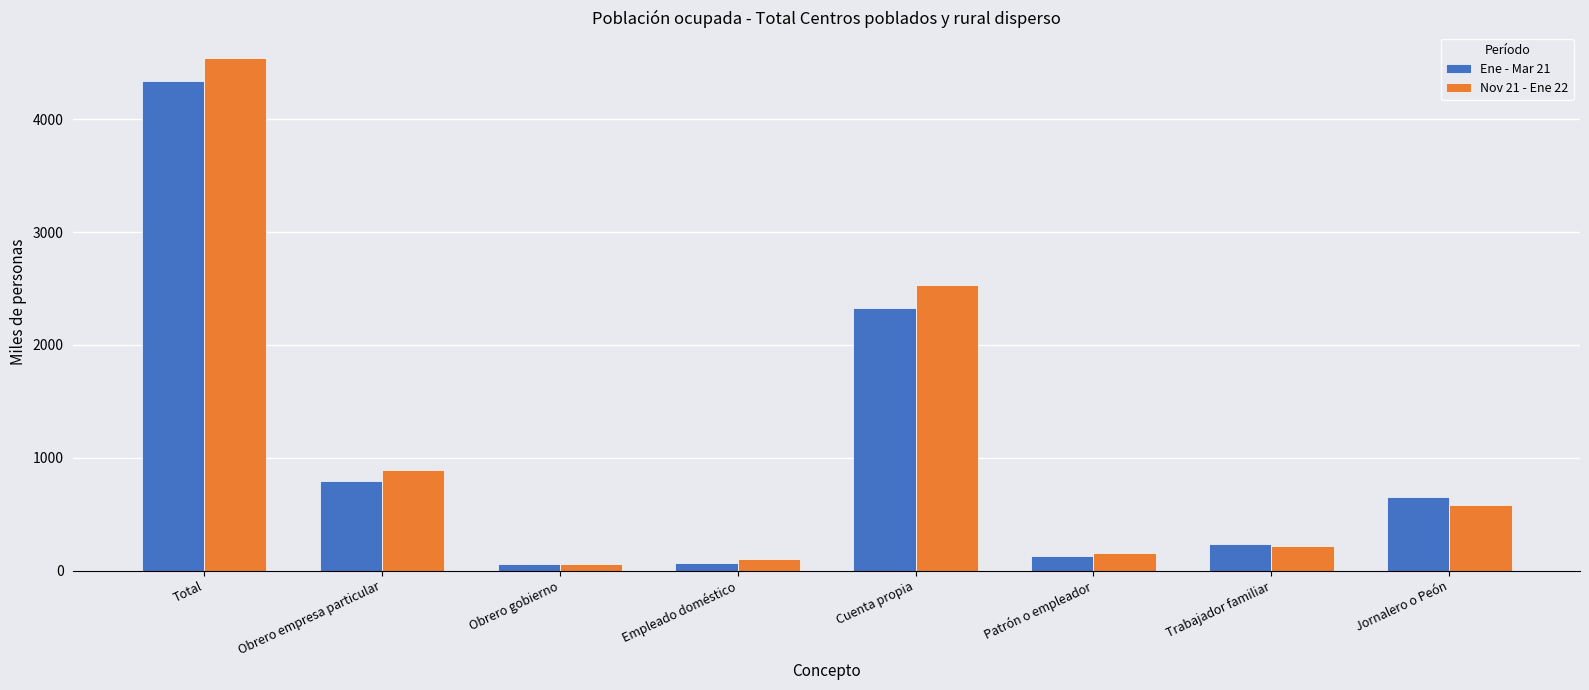

What is the greatest value displayed?

4542.0